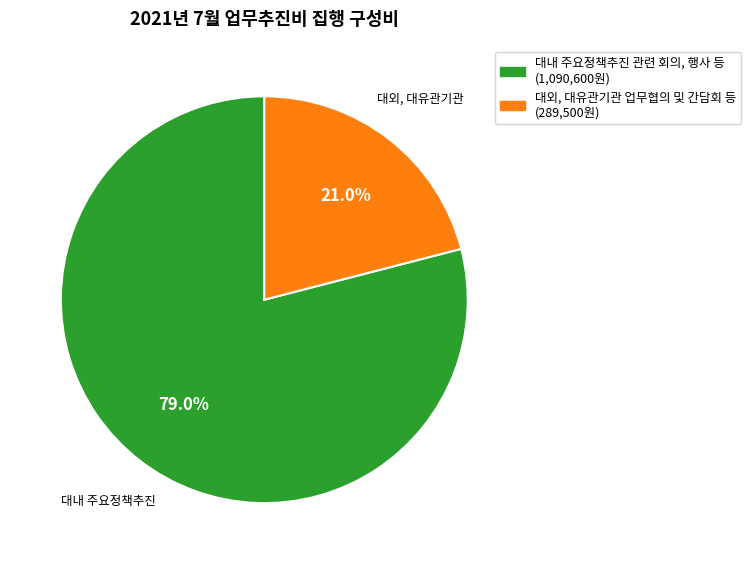

What percentage is NOT represented by 대내 주요정책추진 관련 회의, 행사 등 (1,090,600원)?

21.0%